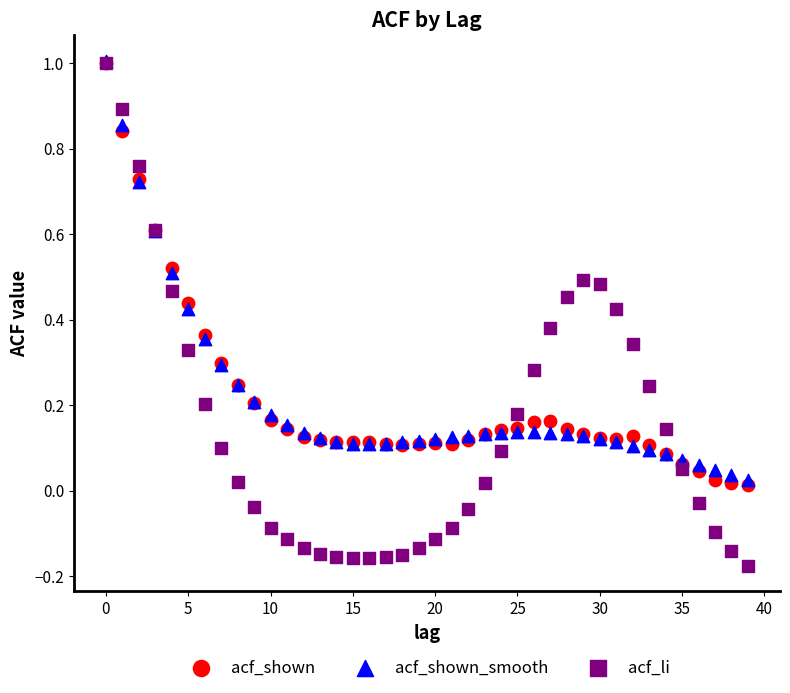

Which series contains the lowest Y value?

acf_li